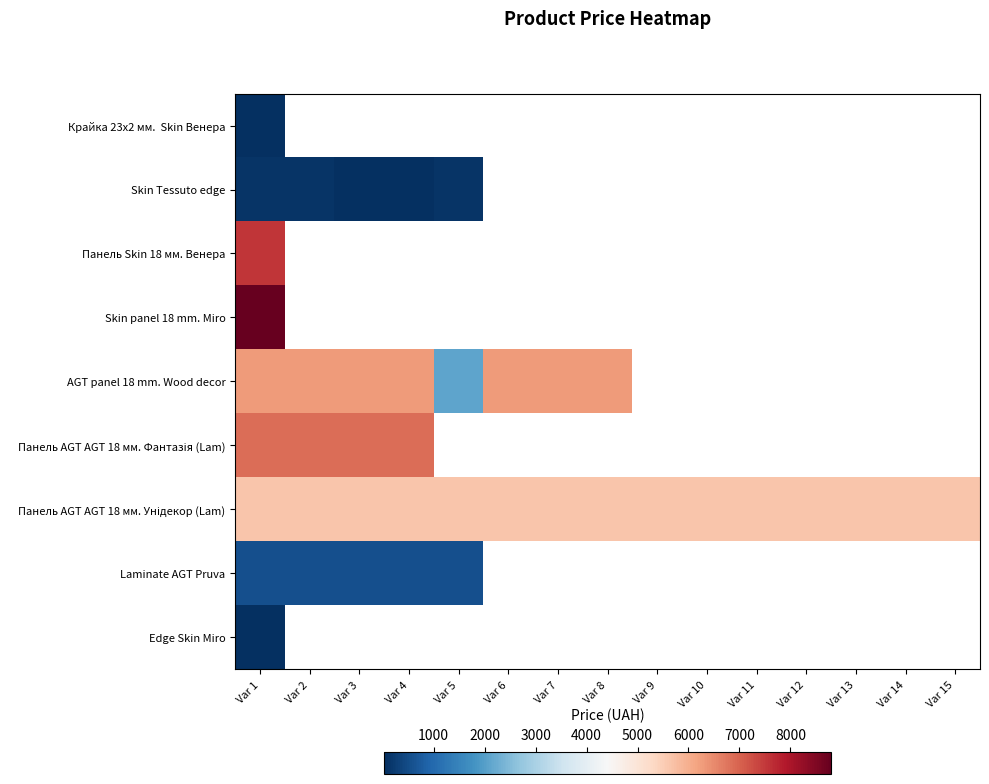

What is the average value of the Панель AGT AGT 18 мм. Унідекор (Lam) series?

5636.0